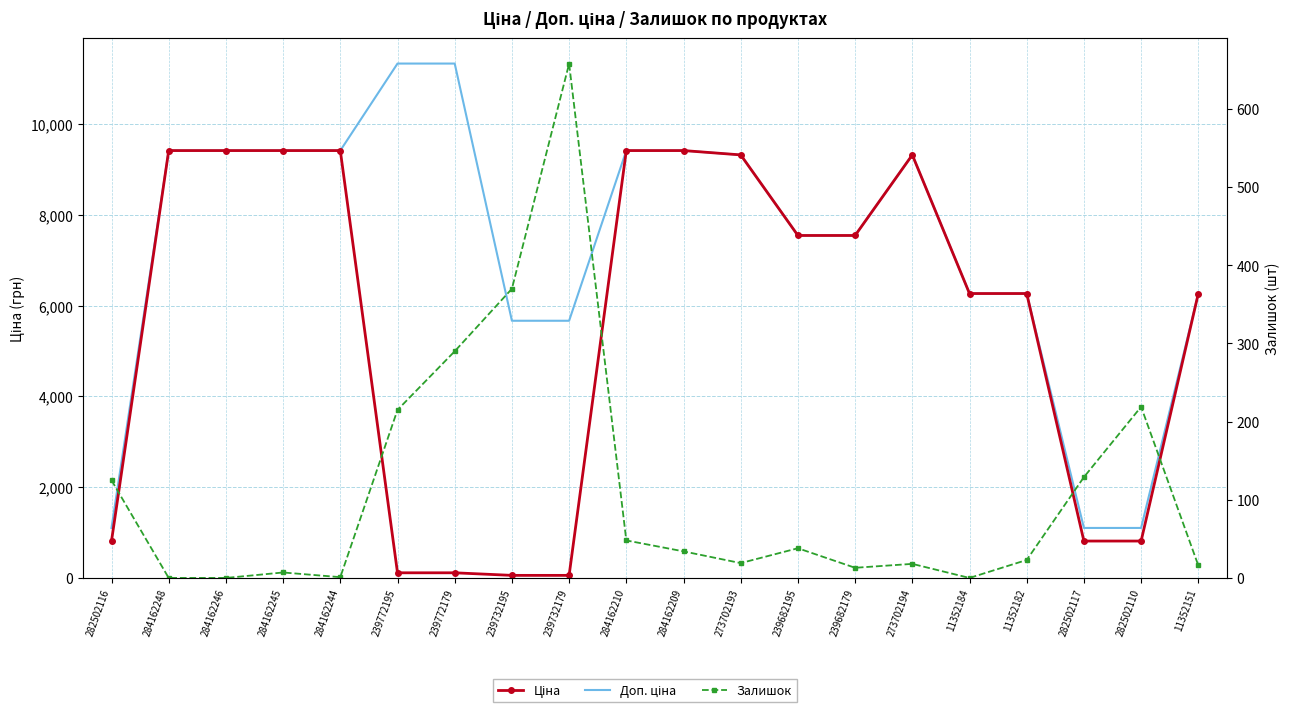

Does the chart have visible grid lines?

Yes